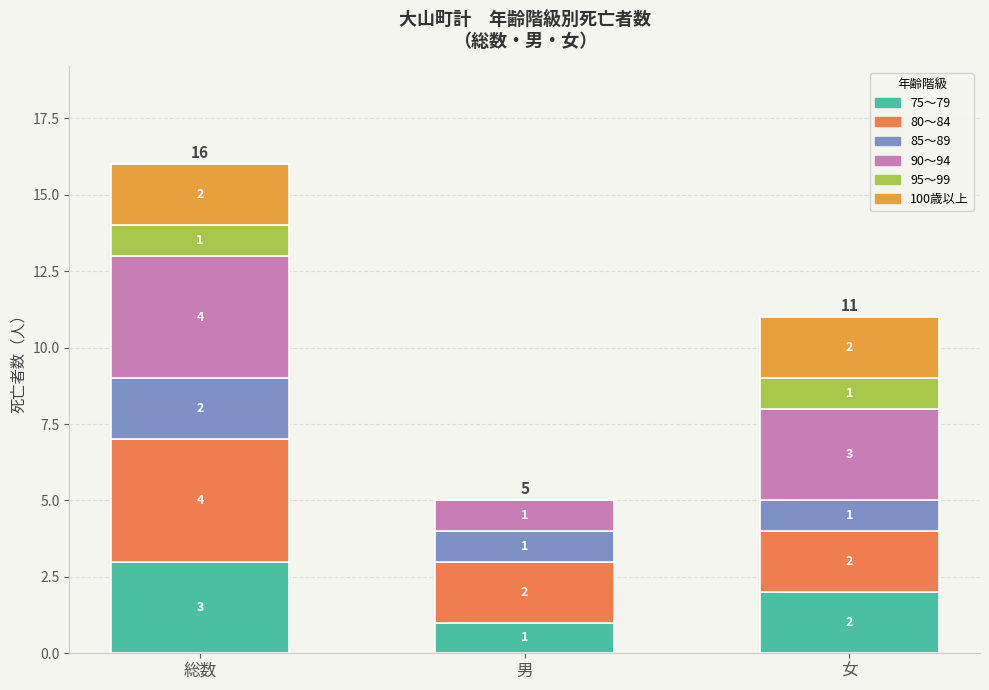

Are the bars grouped side by side (vs. stacked)?

No